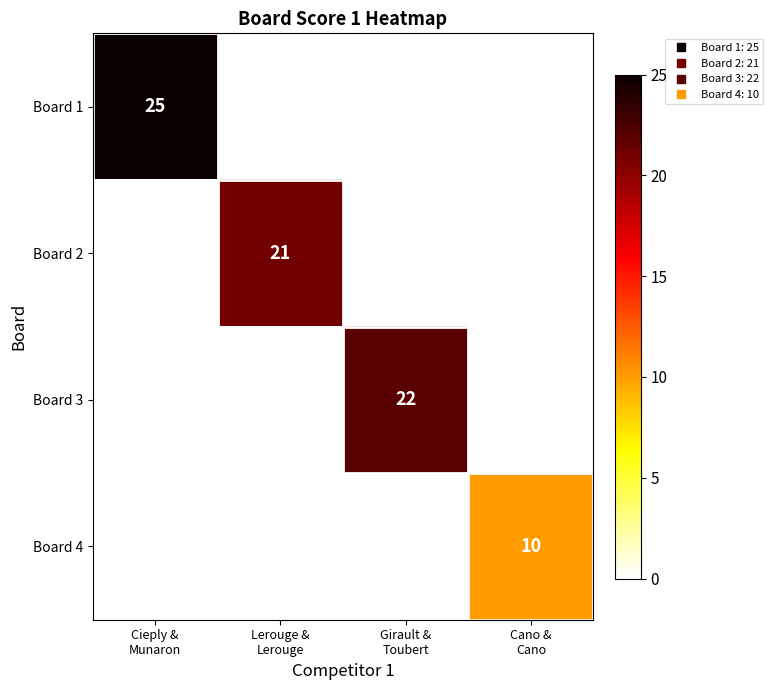

Reading left to right, transcribe all the data shown in this chart.

Board 1: 25	0	0	0
Board 2: 0	21	0	0
Board 3: 0	0	22	0
Board 4: 0	0	0	10